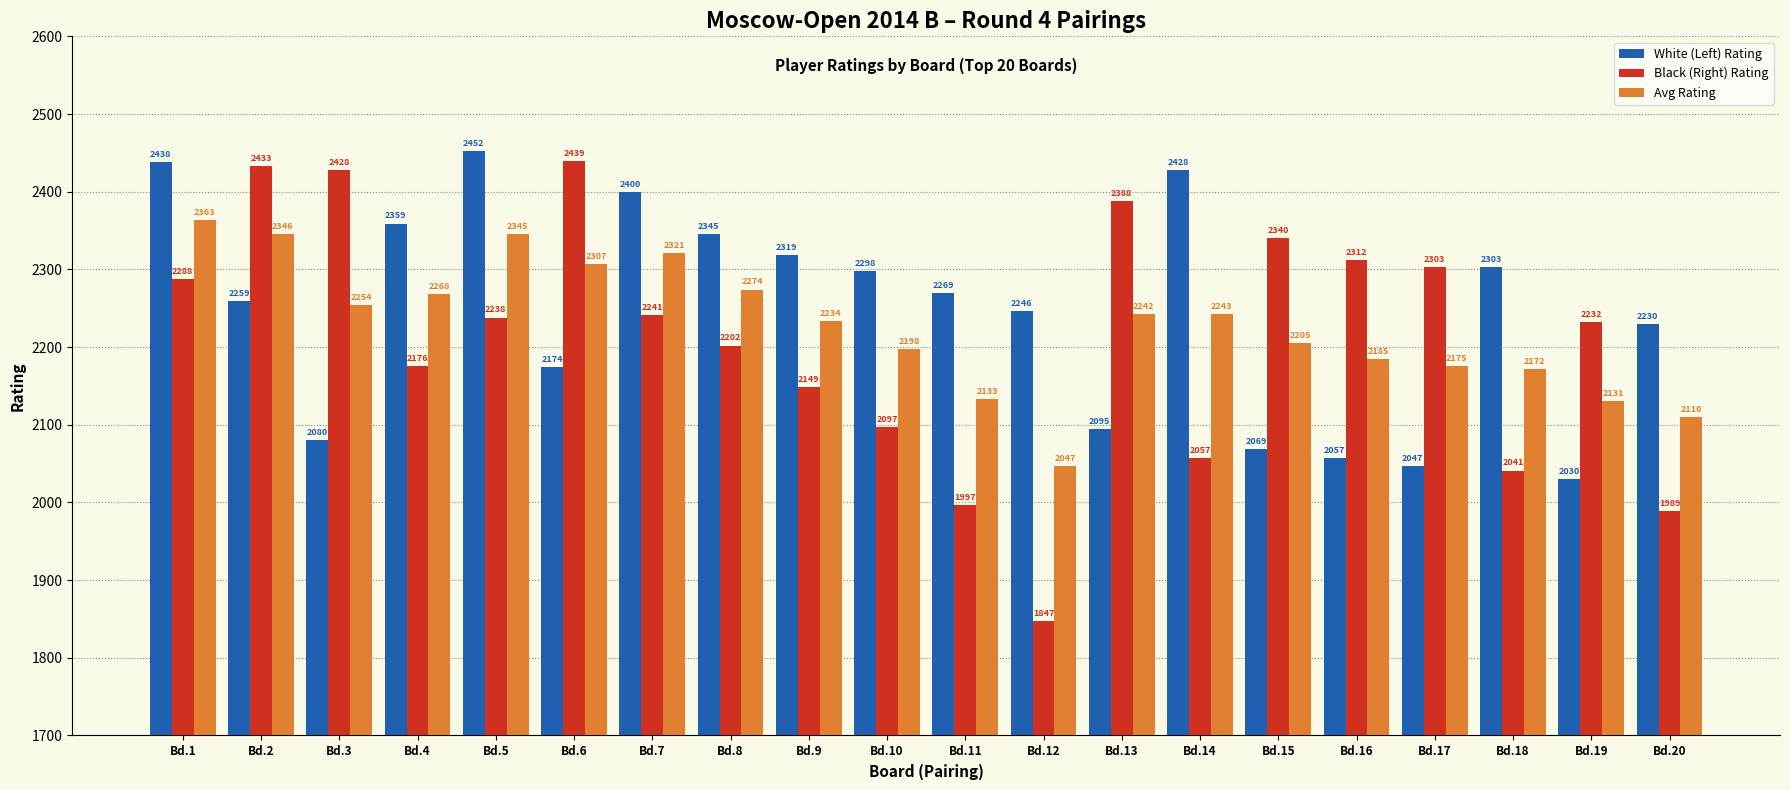

The Avg Rating series shows 3123 at Bd.6. True or false?

False